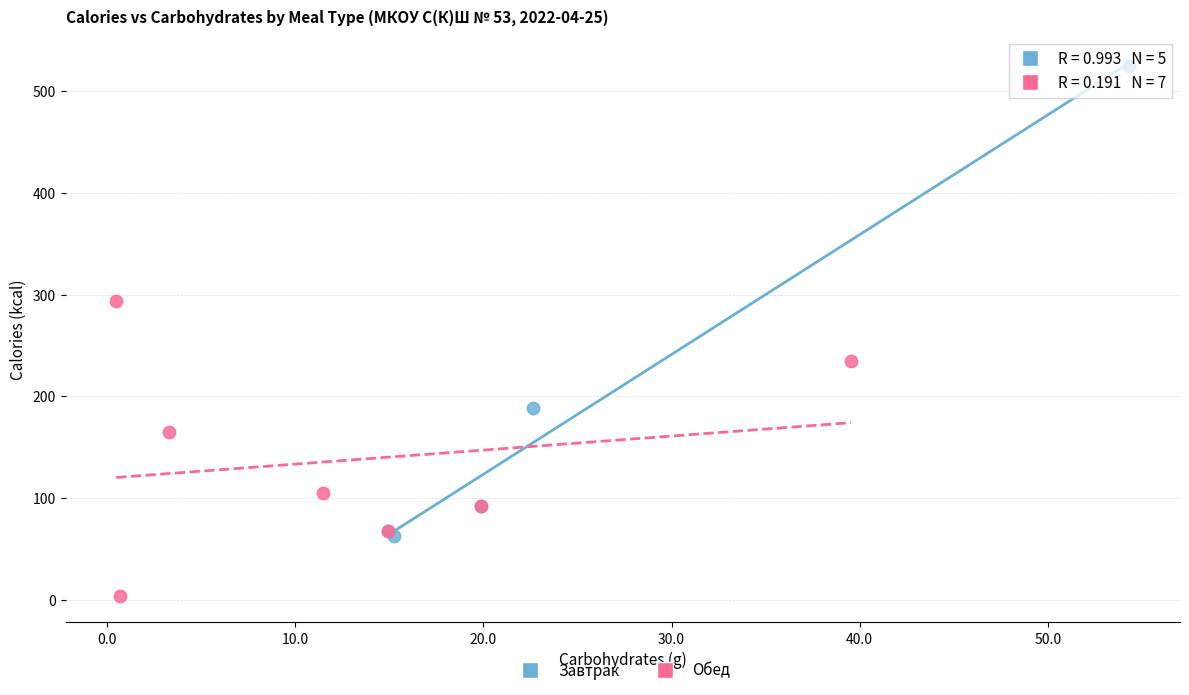

Which series contains the lowest Y value?

Обед